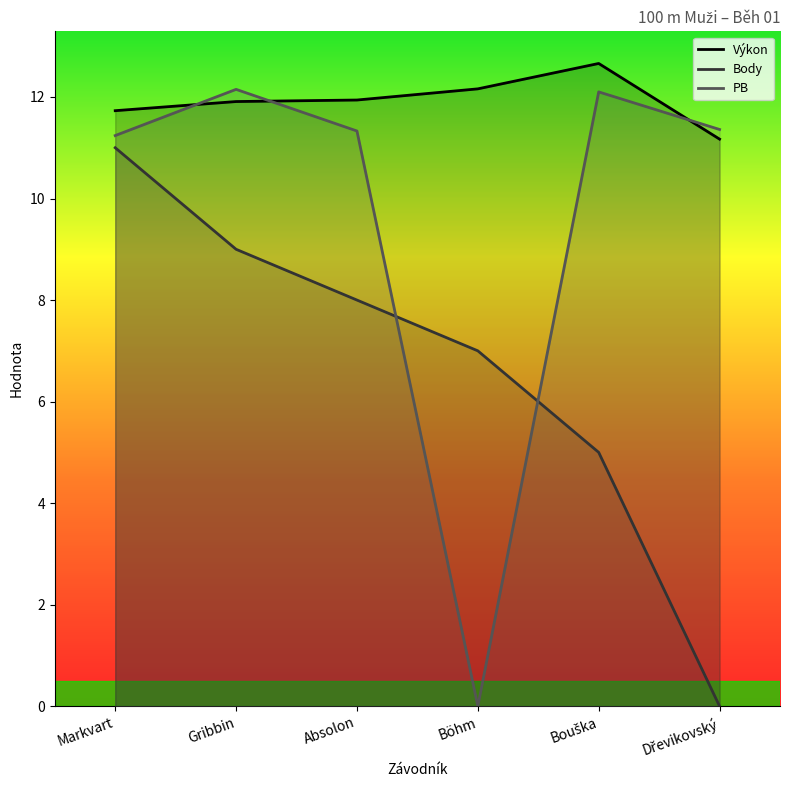

What is the sum of the PB values at Bouška and Dřevikovský?

23.5